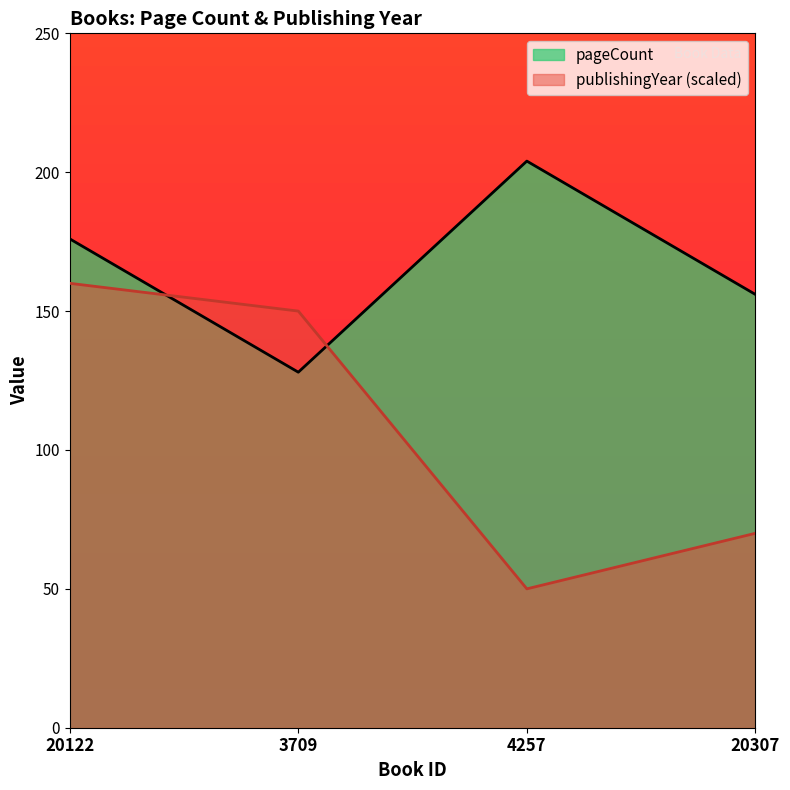

Which category has the lowest value in the publishingYear series?

4257